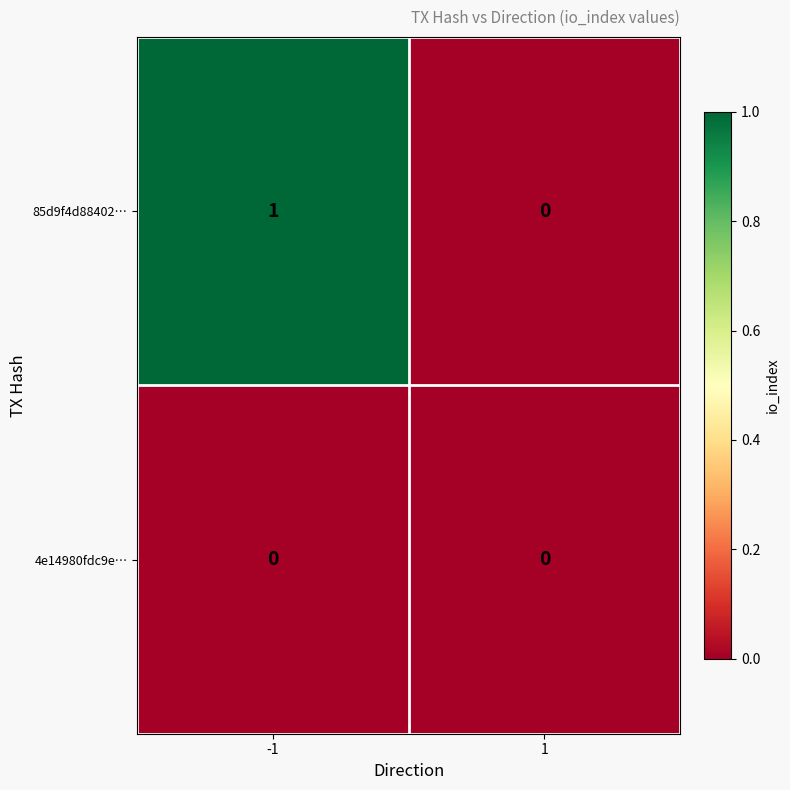

Is the value of 4e14980fdc9e… at 1 greater than the value of 85d9f4d88402… at -1?

No